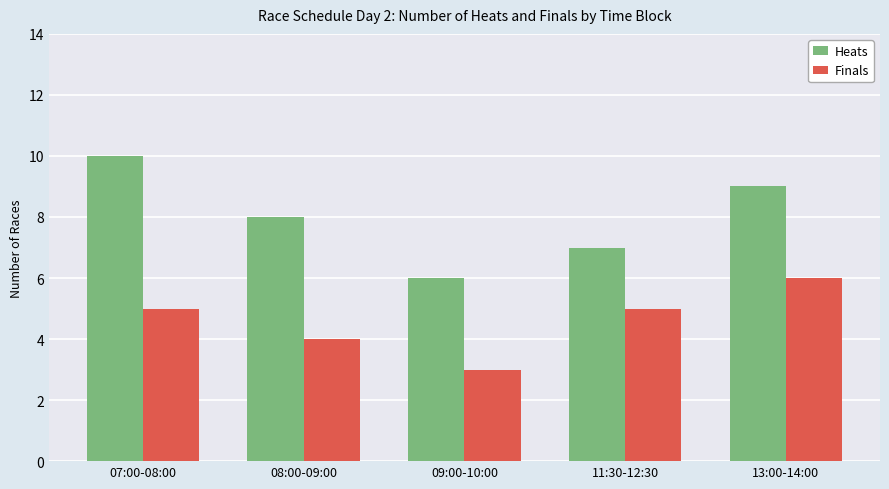

At how many categories does at least one series exceed 4?

5